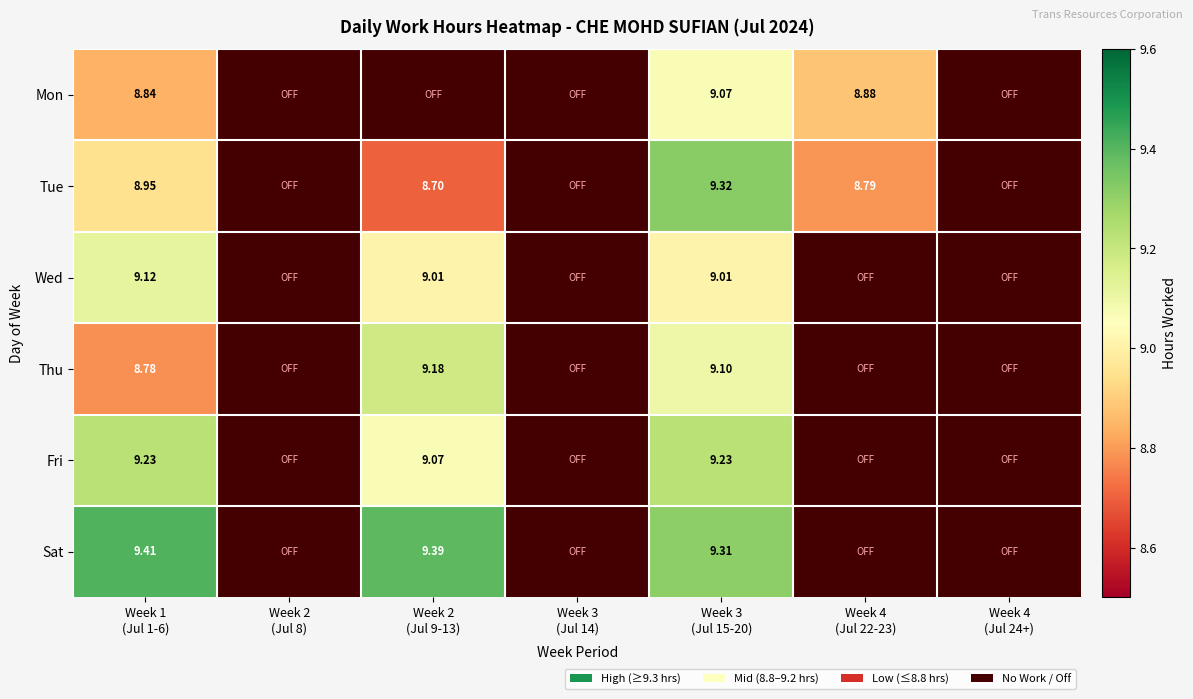

At which category is the sum across all series the highest?

Week 3
(Jul 15-20)